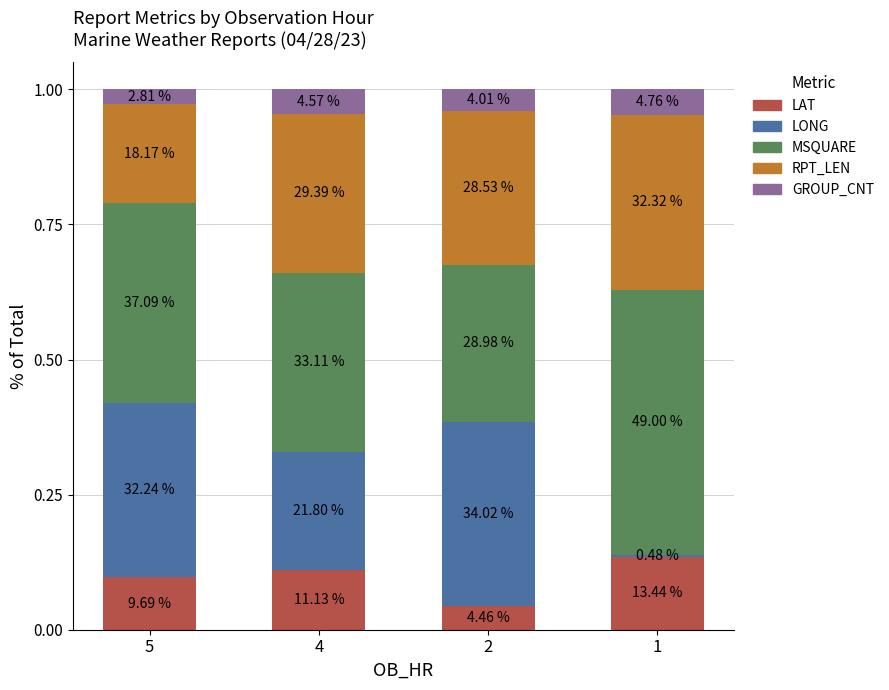

What are all the series names shown in the legend?

LAT, LONG, MSQUARE, RPT_LEN, GROUP_CNT